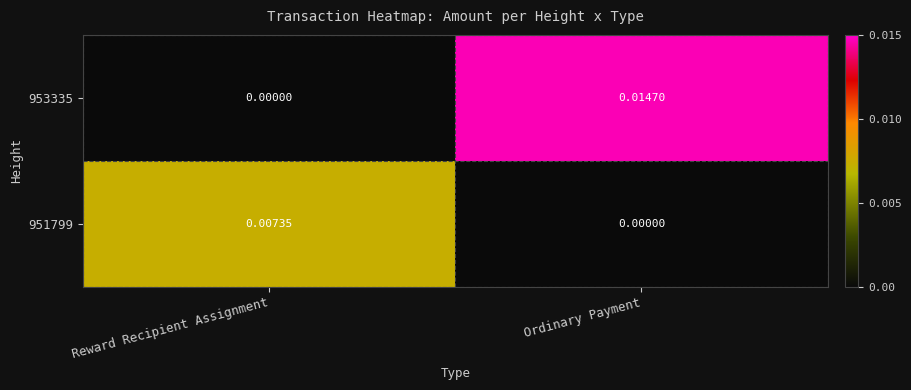

Which category has the highest value across all series?

Ordinary Payment